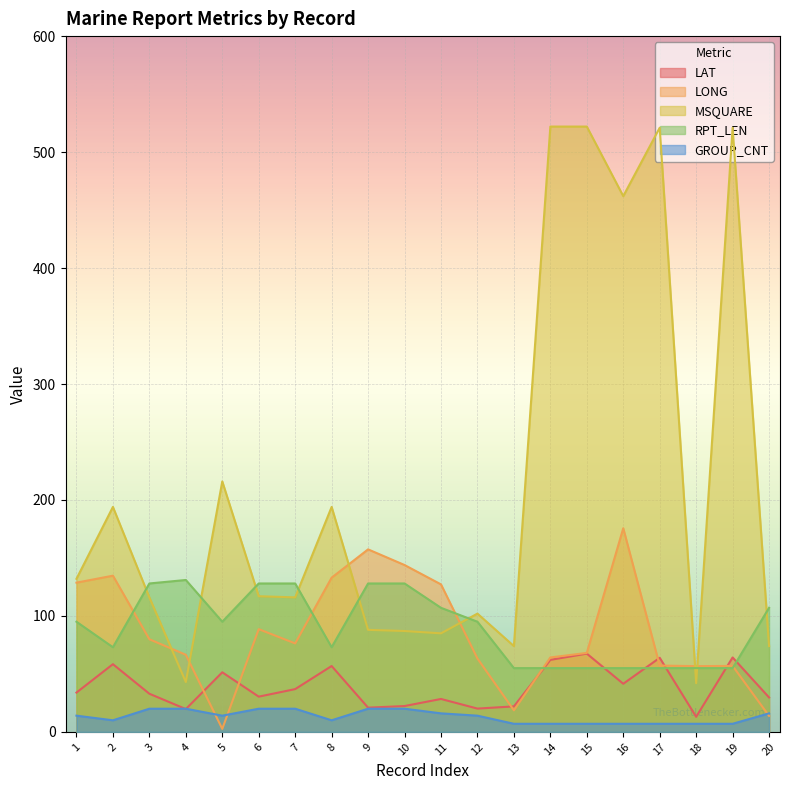

Is it true that RPT_LEN equals 137.2 at 5?

False